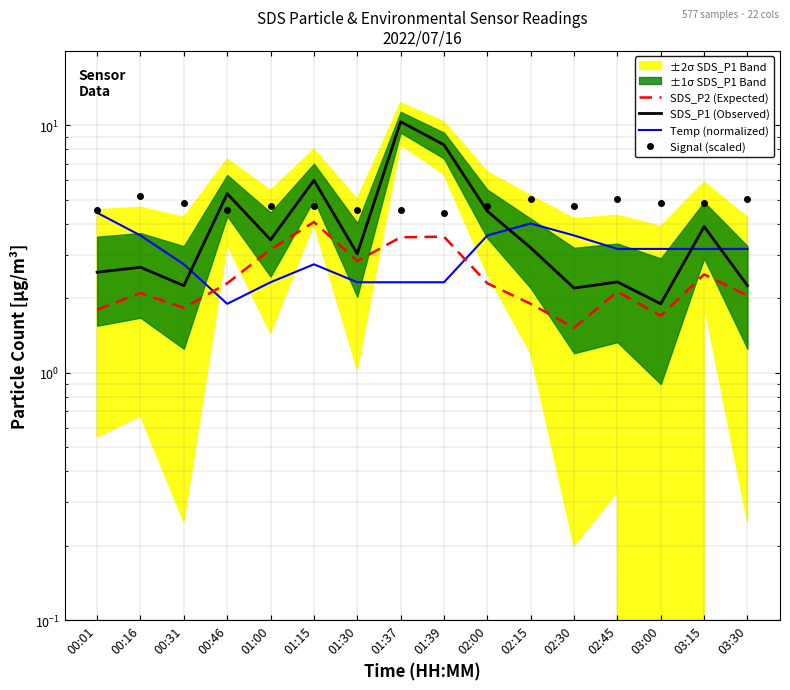

Does the chart display data point markers on the line(s)?

No